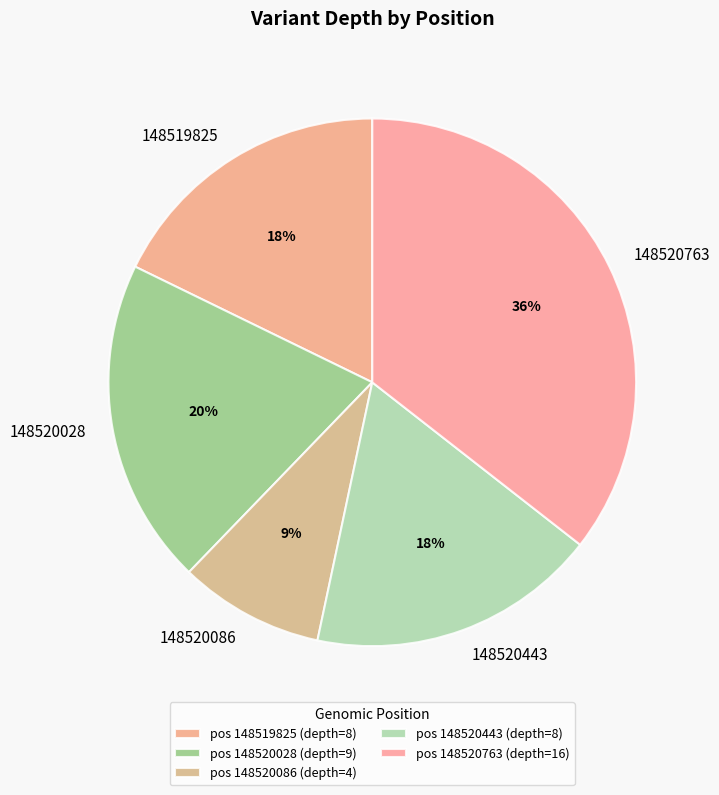

To the nearest percent, what is the difference between the 148520028 and 148520086 slice percentages?

11%